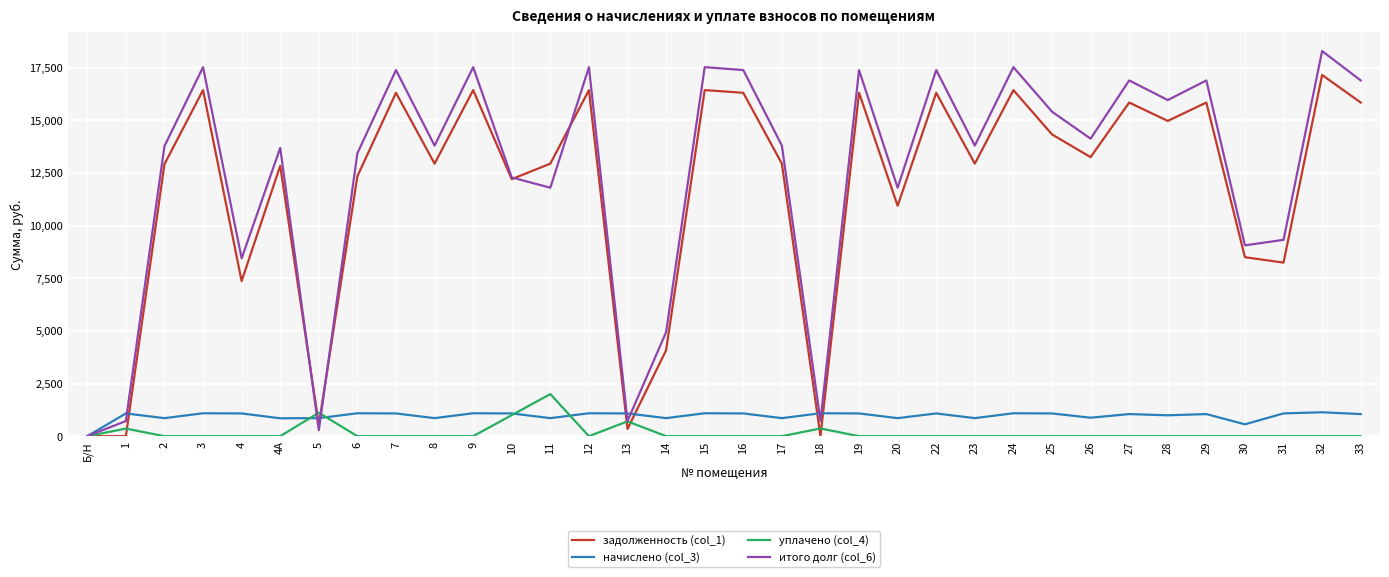

What is the total value across all series at 17?

27600.1